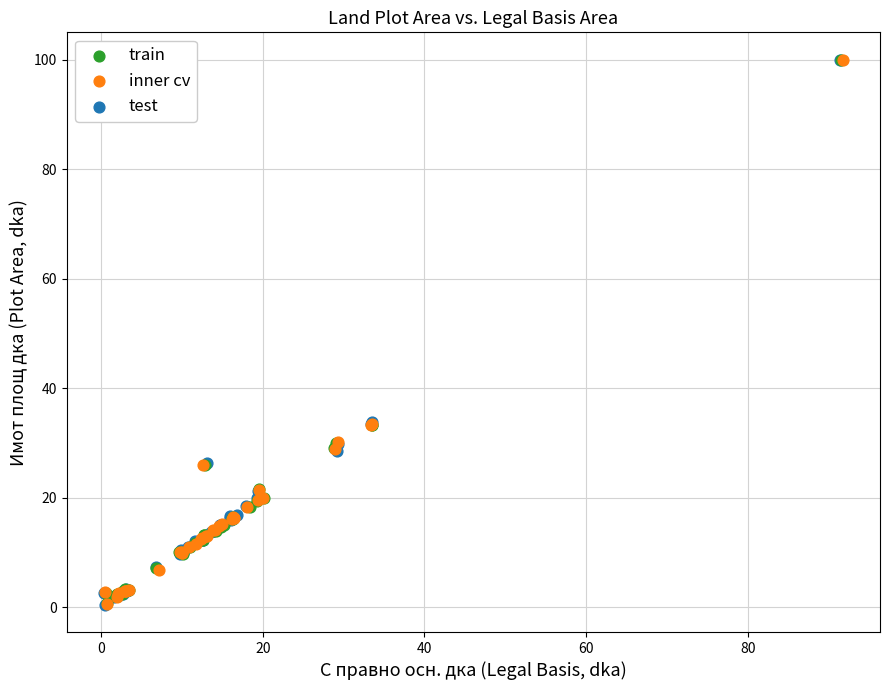

Which series has the widest spread of Y values?

test